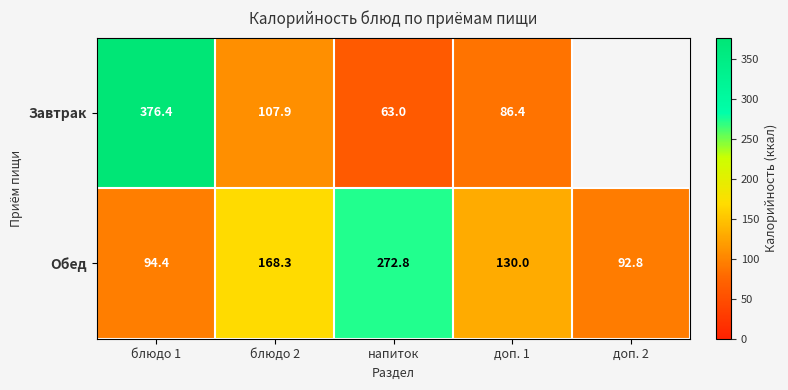

The value of Обед at блюдо 1 is 164.9. True or false?

False